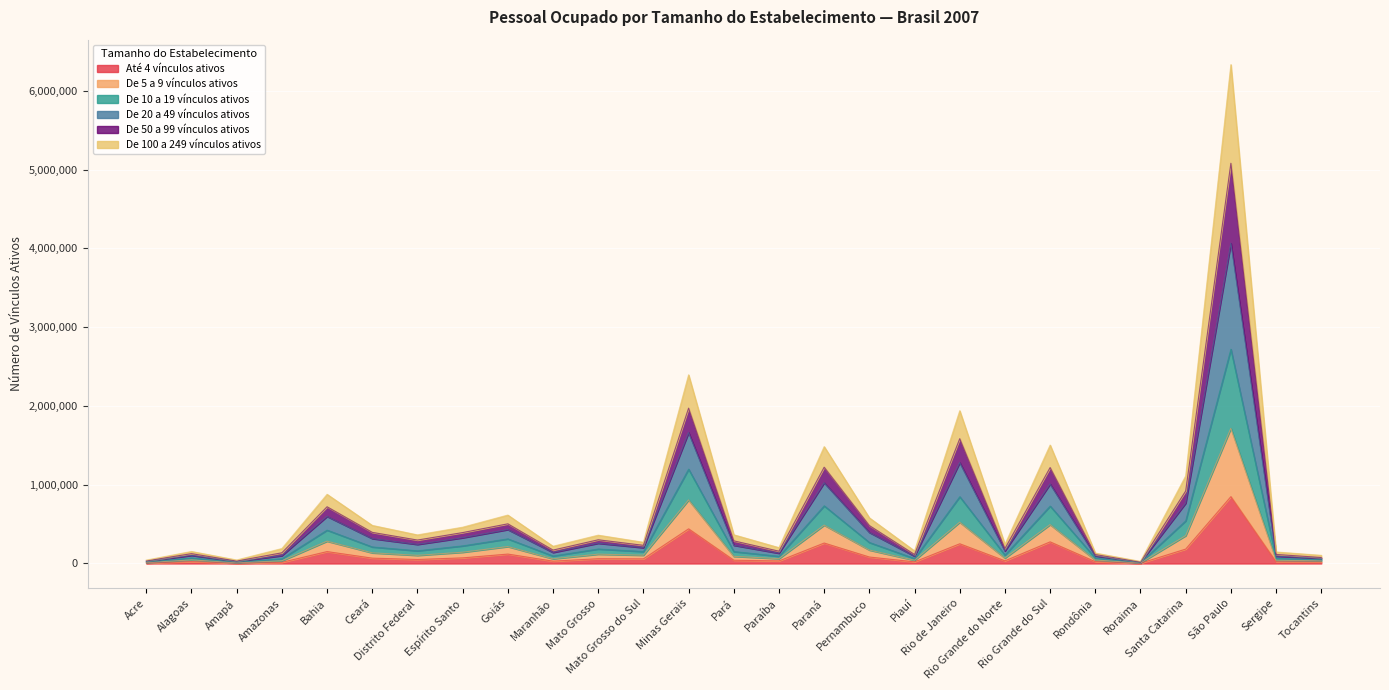

What are all the series names shown in the legend?

Até 4 vínculos ativos, De 5 a 9 vínculos ativos, De 10 a 19 vínculos ativos, De 20 a 49 vínculos ativos, De 50 a 99 vínculos ativos, De 100 a 249 vínculos ativos